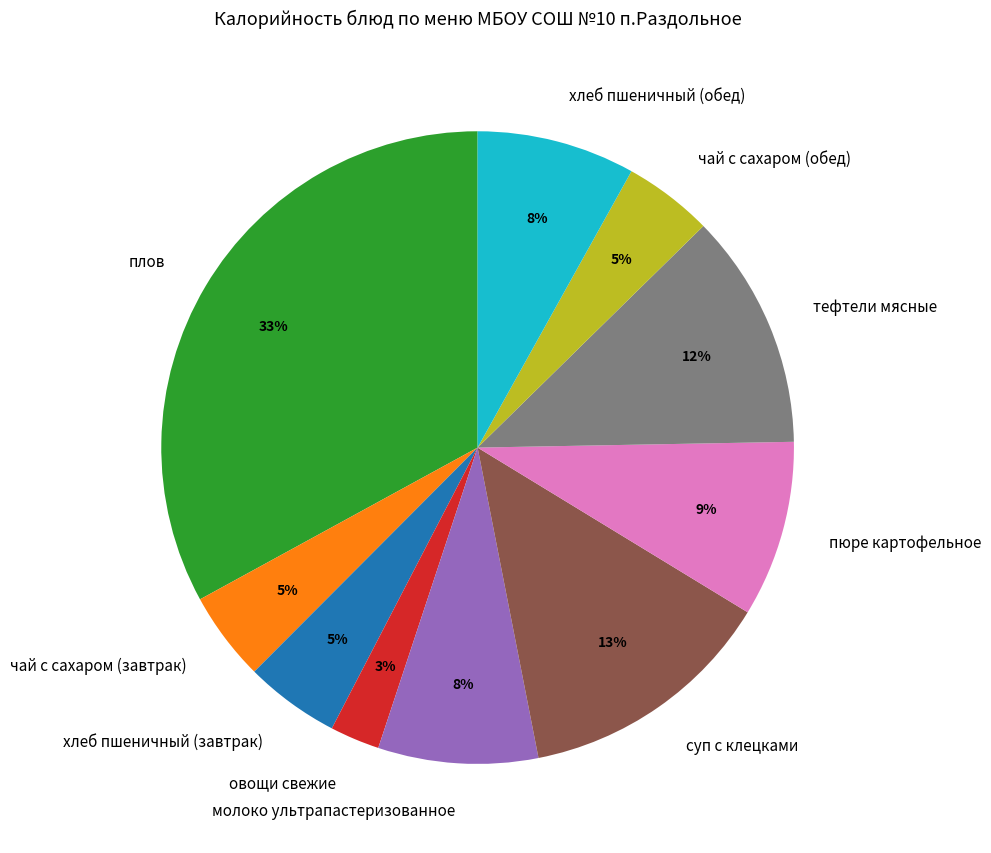

How many segments does this pie chart have?

10